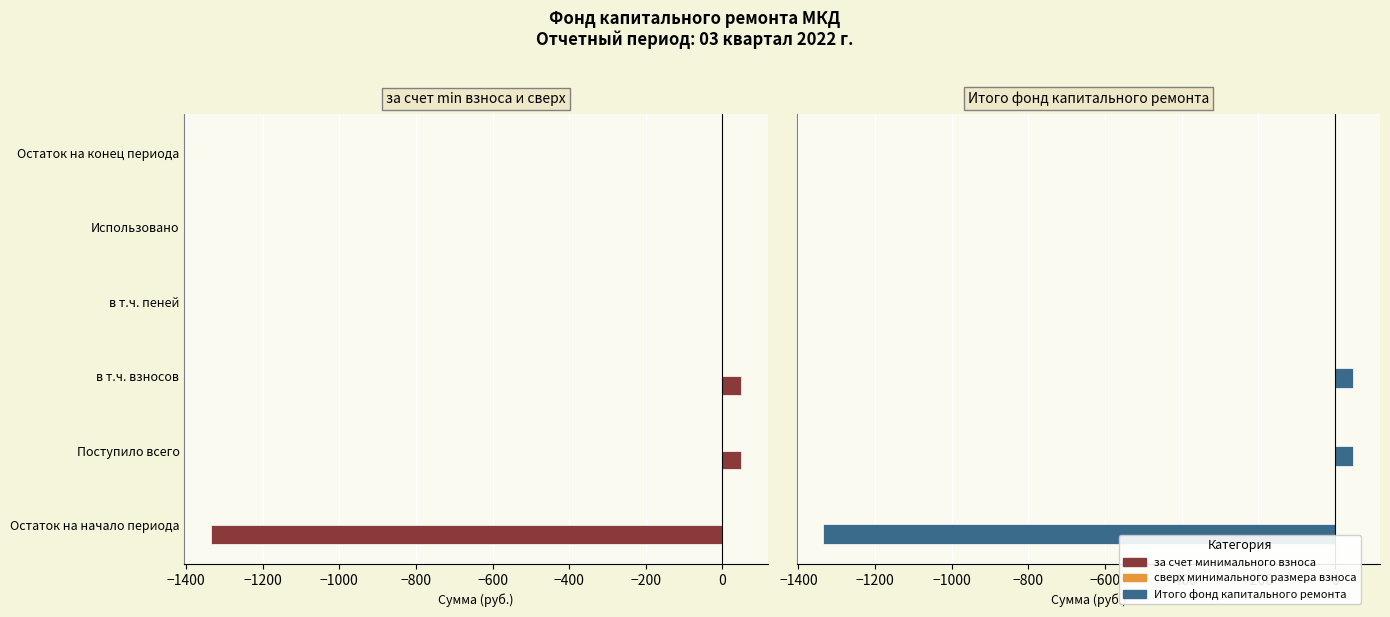

How many values in the за счет минимального взноса series exceed 0?

3